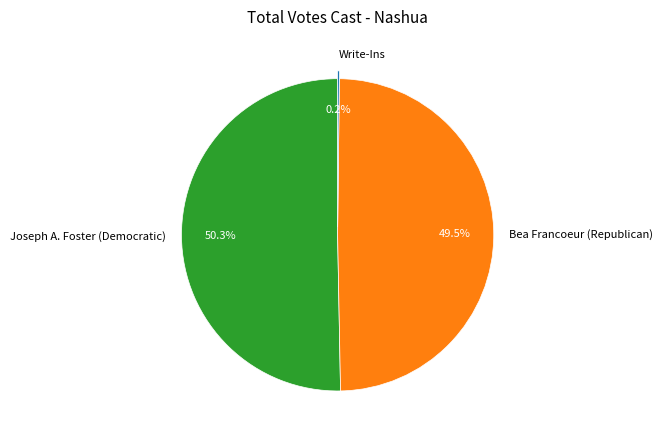

Between Bea Francoeur (Republican) and Joseph A. Foster (Democratic), which is larger?

Joseph A. Foster (Democratic)